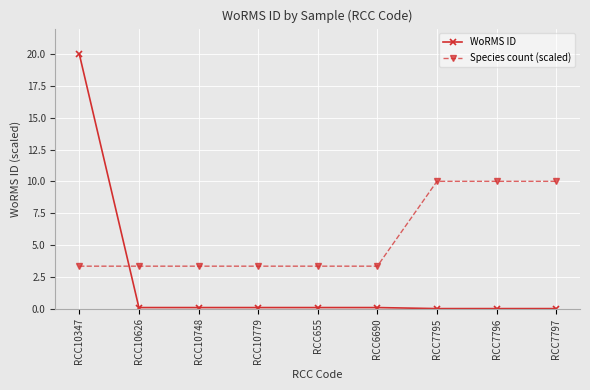

What is the maximum value for WoRMS ID?

20.0